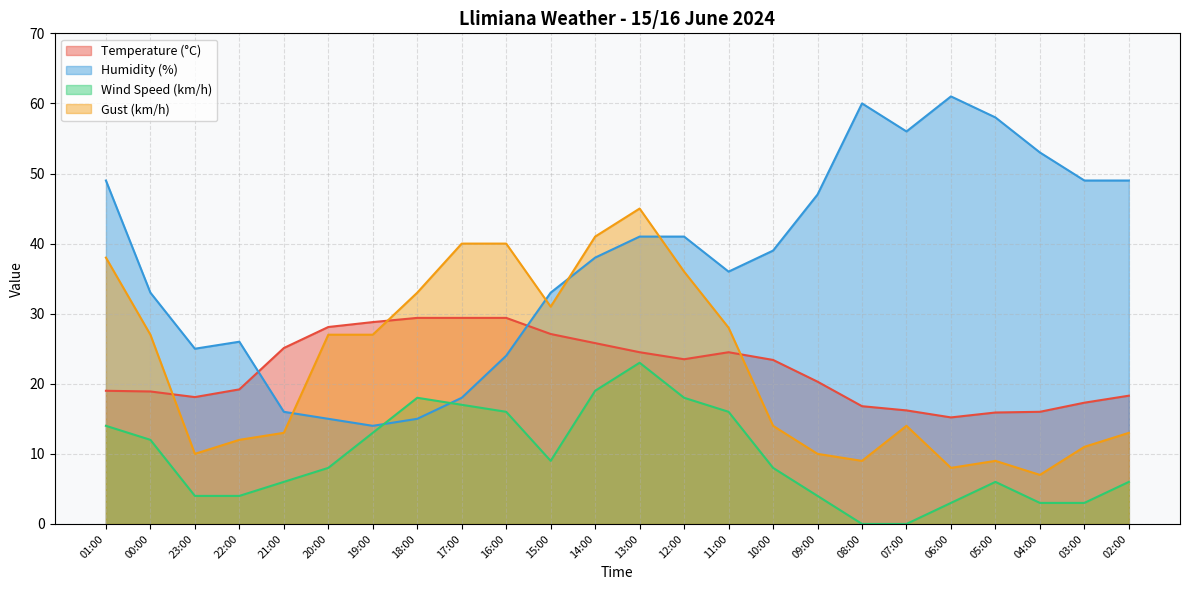

How many lines are shown in the chart?

4